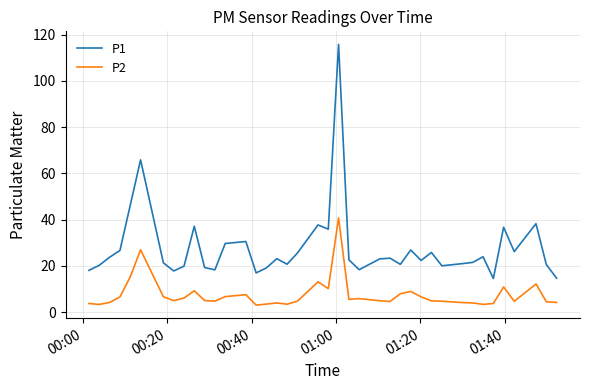

List the series in order of their overall mean, lowest first.

P2, P1